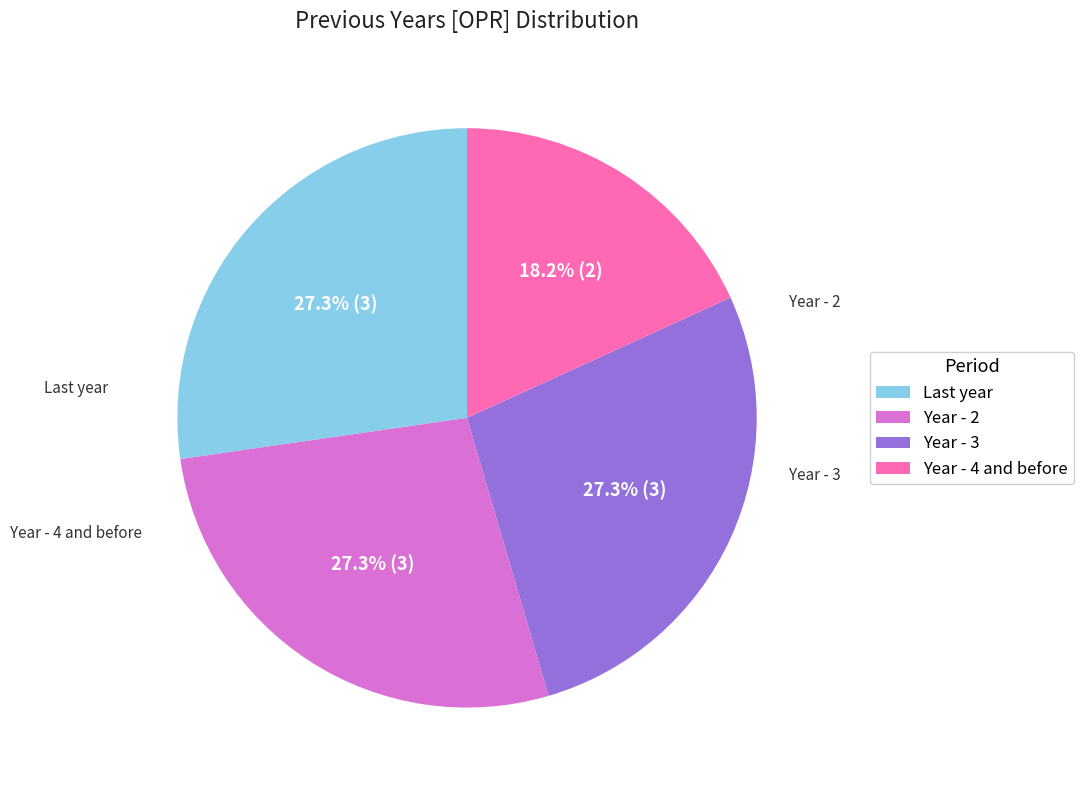

What percentage is the Year - 3 slice, to the nearest percent?

27%